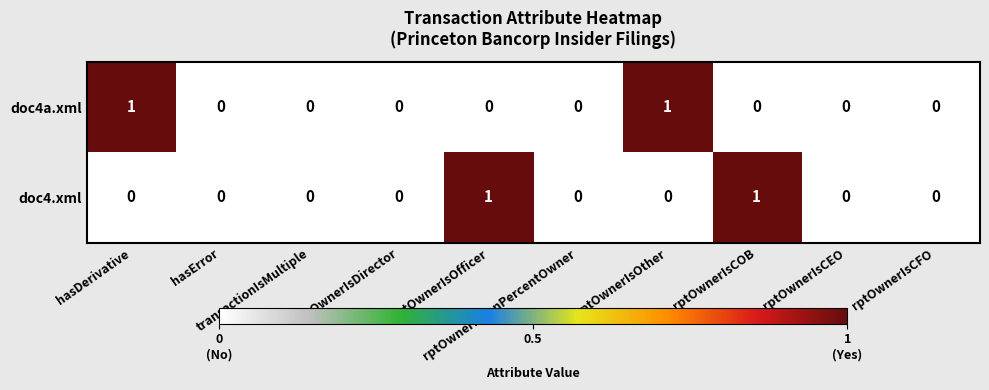

How many values in doc4.xml are above zero?

2